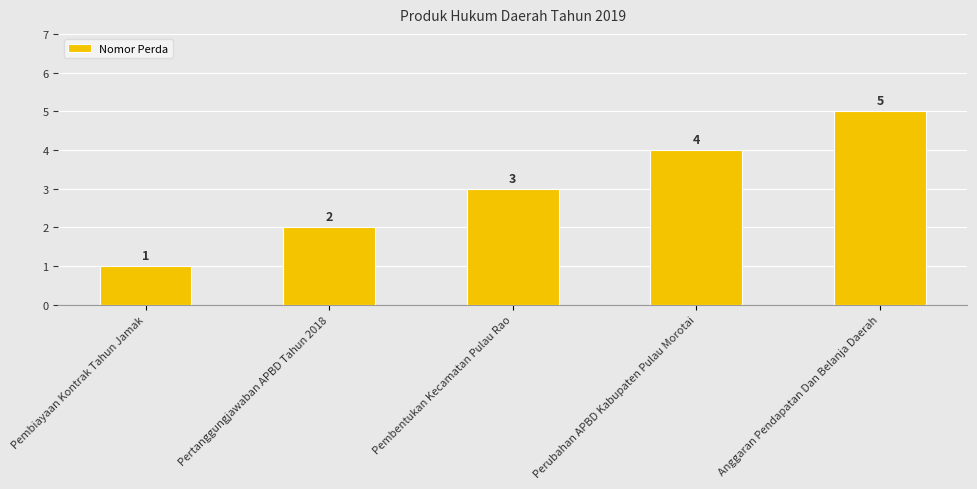

List the labels in order of value, smallest first.

Pembiayaan Kontrak Tahun Jamak, Pertanggungjawaban APBD Tahun 2018, Pembentukan Kecamatan Pulau Rao, Perubahan APBD Kabupaten Pulau Morotai, Anggaran Pendapatan Dan Belanja Daerah